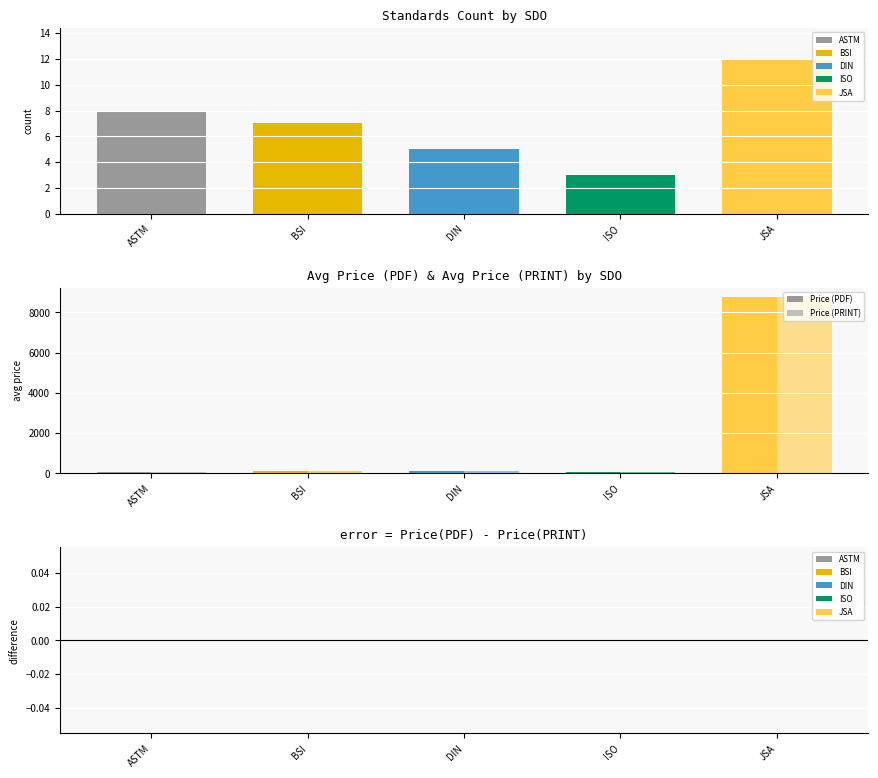

What is the label of the 1st bar from the left?

ASTM